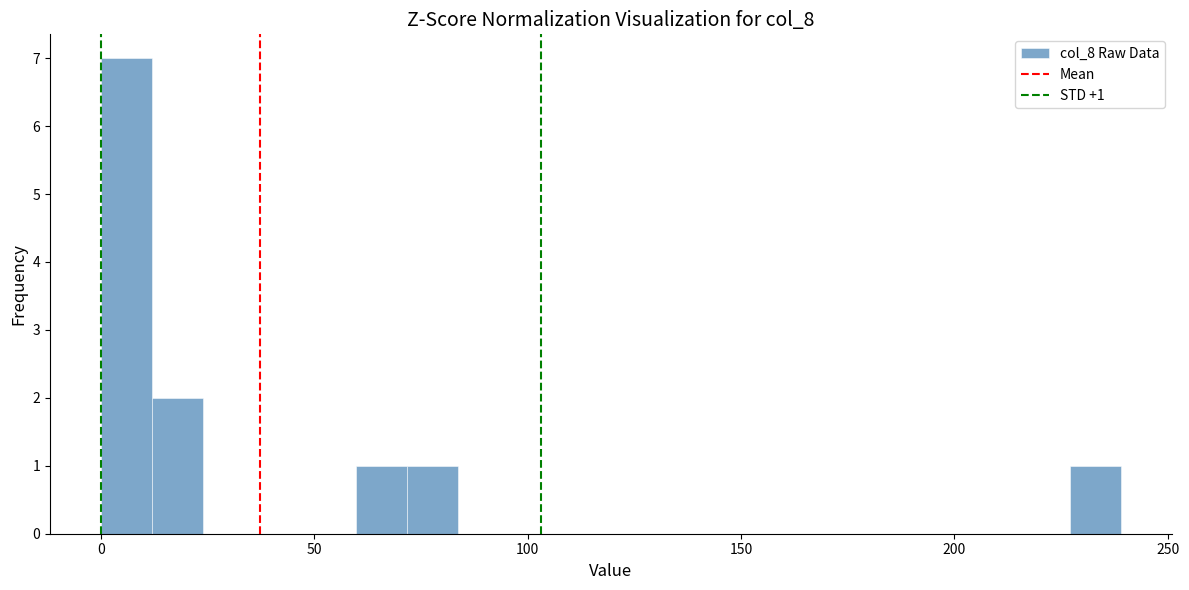

Read against the x-axis, roughly where is the centre of the tallest bar?

5